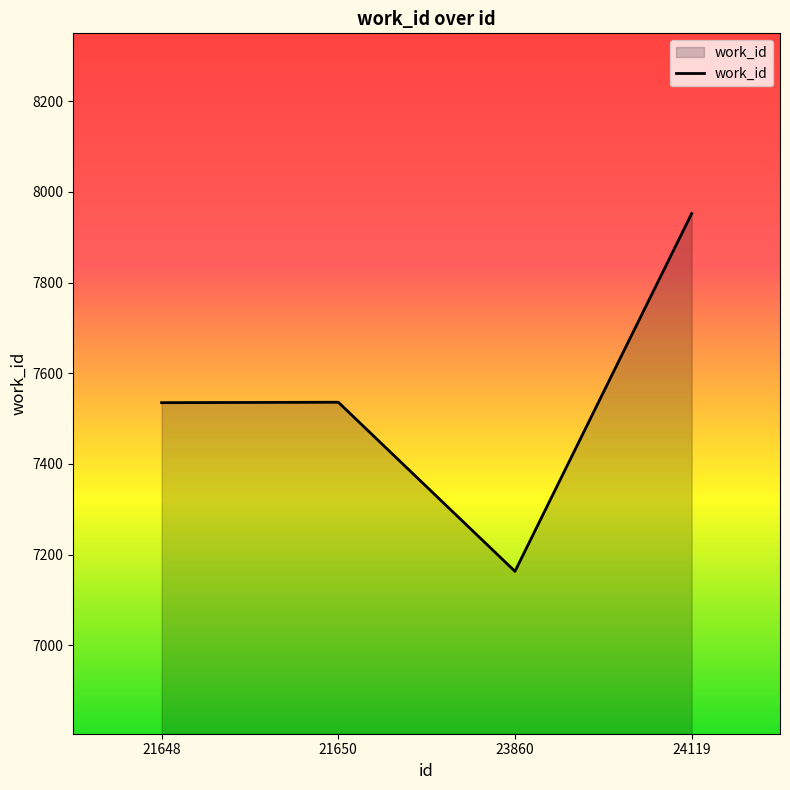

What value does the data have at 24119, to the nearest 100?

8000